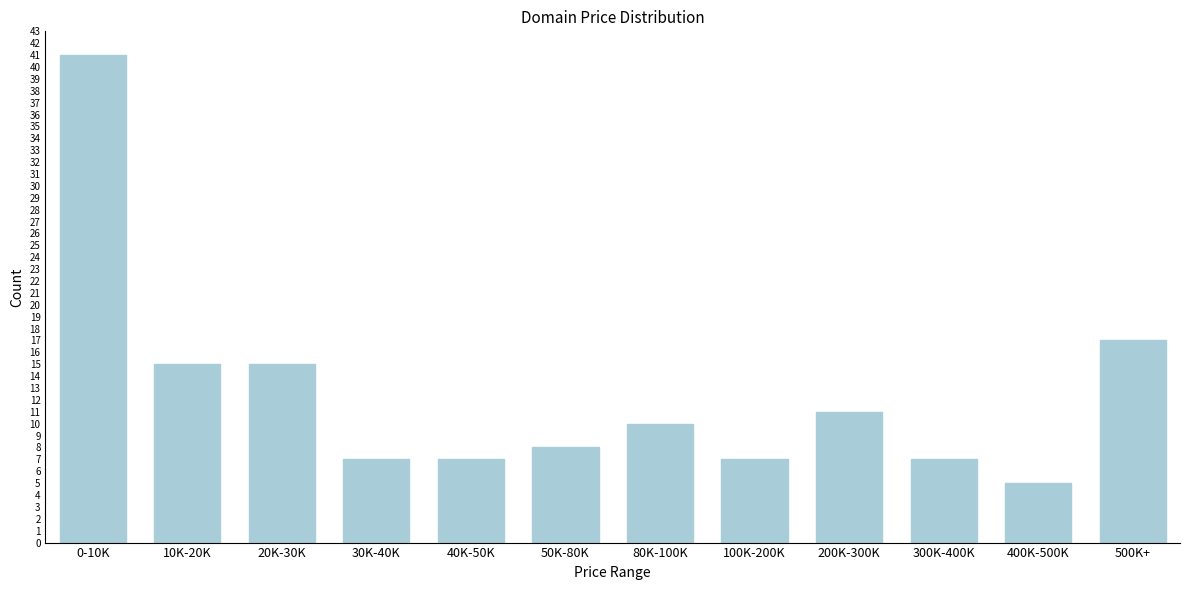

Reading left to right, what are all the values shown in this chart?

41	15	15	7	7	8	10	7	11	7	5	17